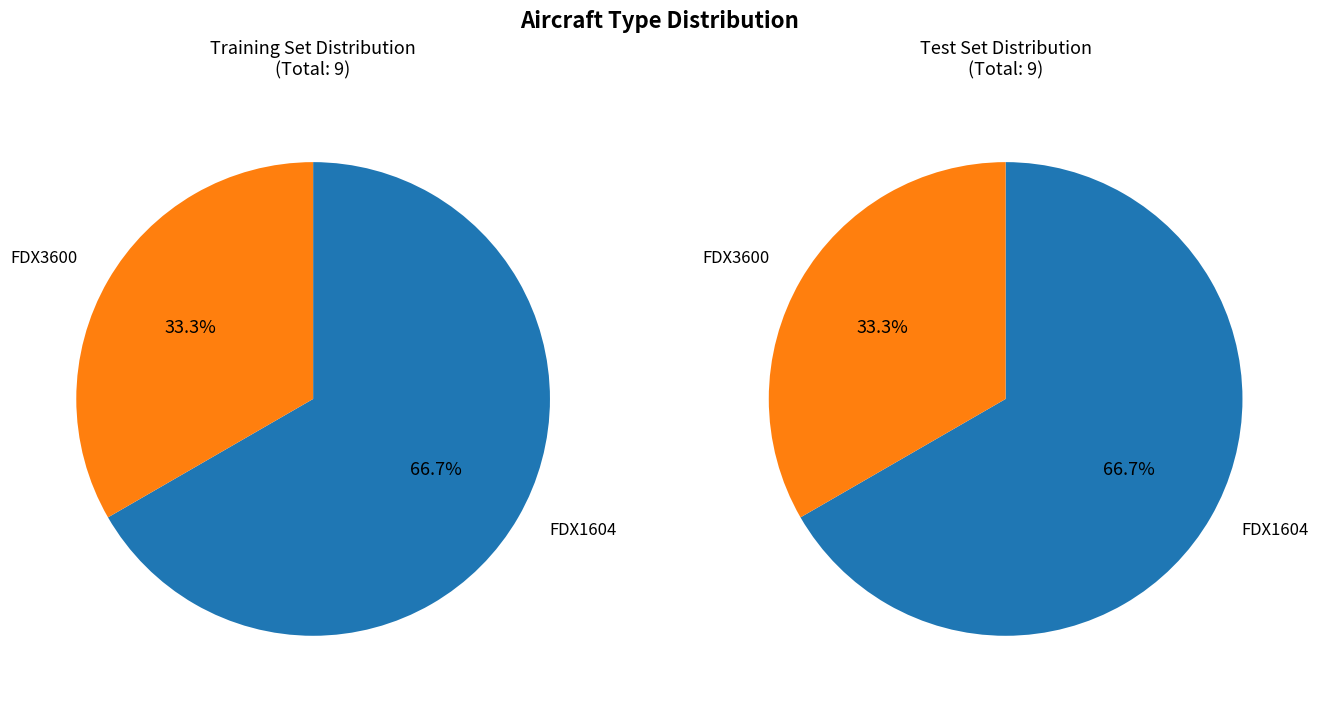

Rank the categories by value from highest to lowest.

FDX1604, FDX3600